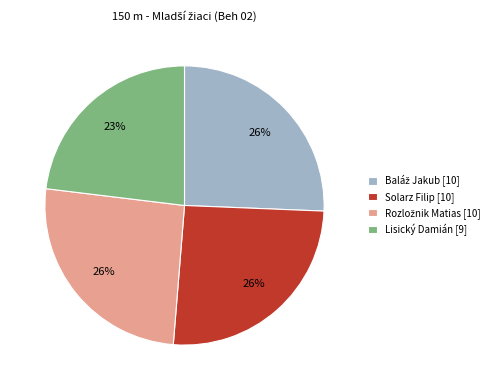

To the nearest percent, what is the difference between the largest and smallest slice percentages?

3%